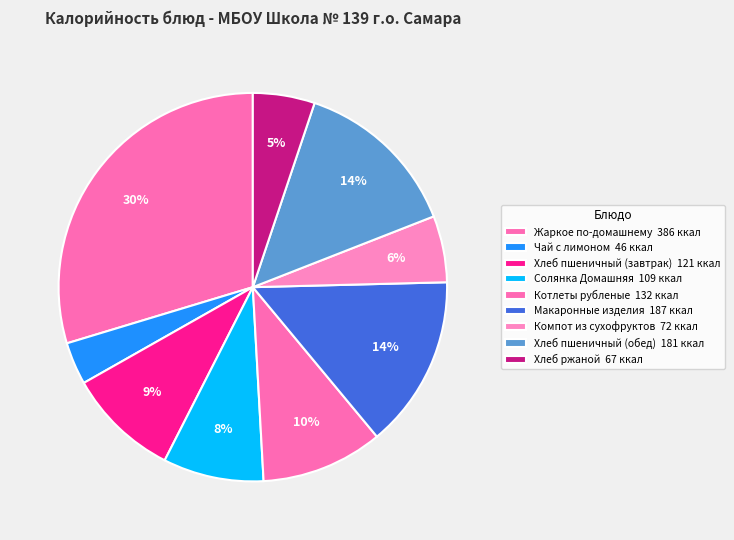

What is the change in value from Хлеб пшеничный (завтрак) to Котлеты рубленые?

+11